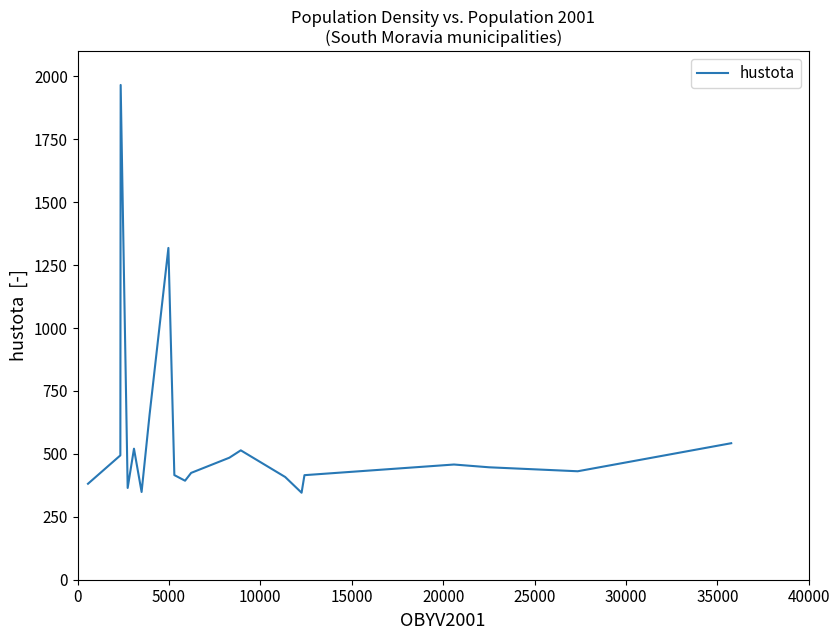

What is the difference between the maximum and minimum values?

1620.2